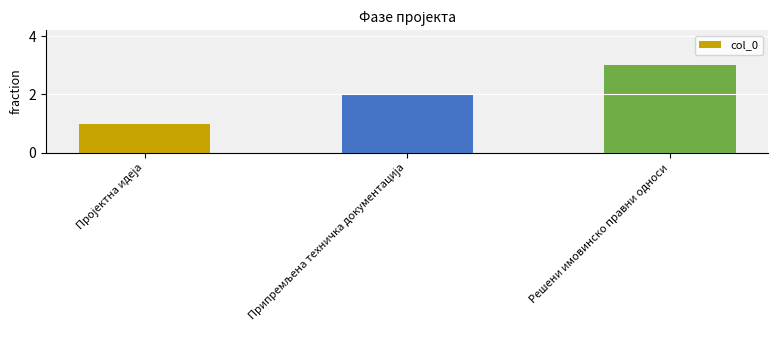

What is the approximate value at Решени имовинско правни односи?

3